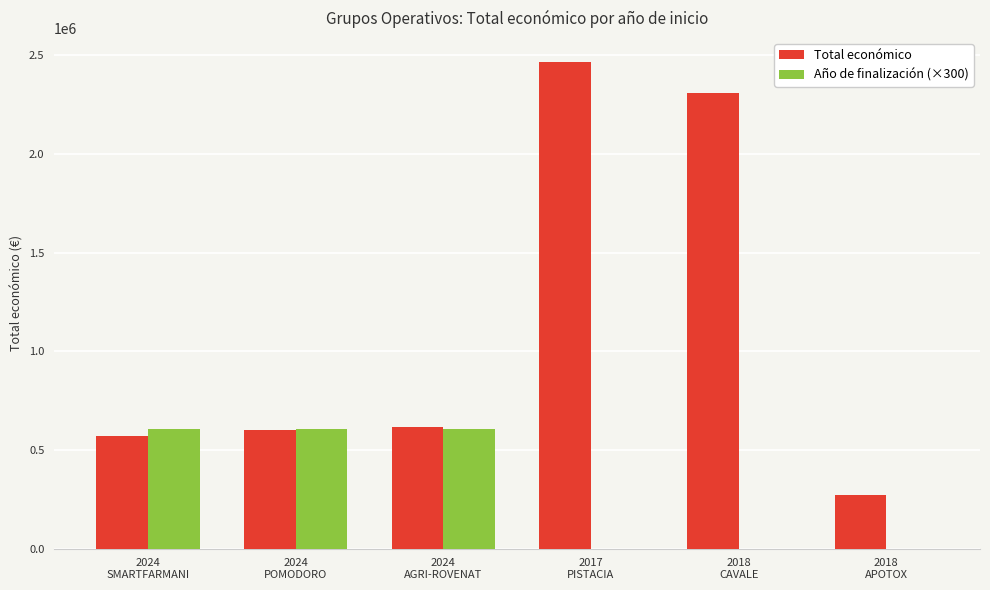

What is the sum of all Total económico values?

6833030